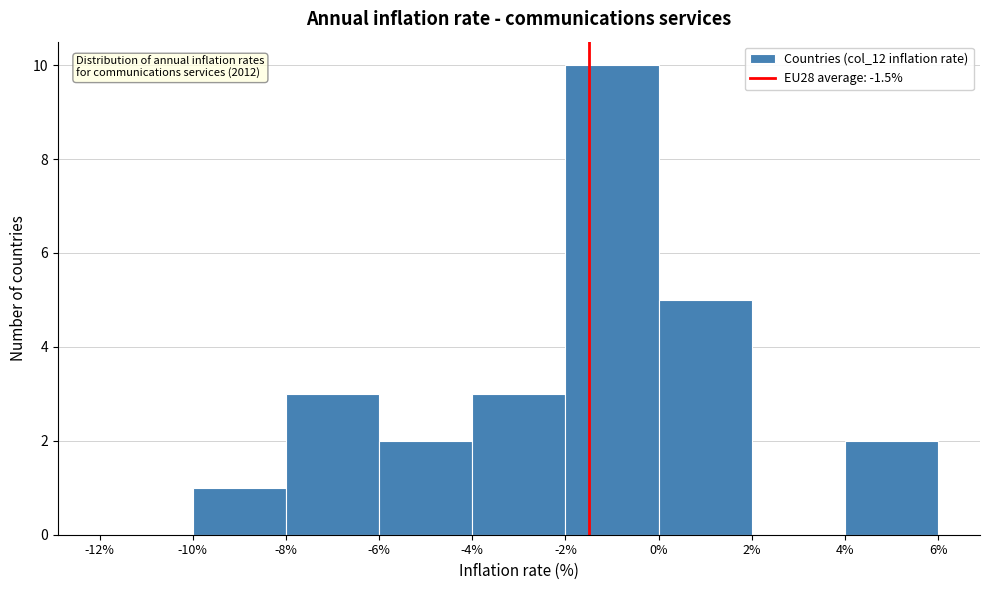

Which range on the x-axis has the tallest bar?

-2% to 0%